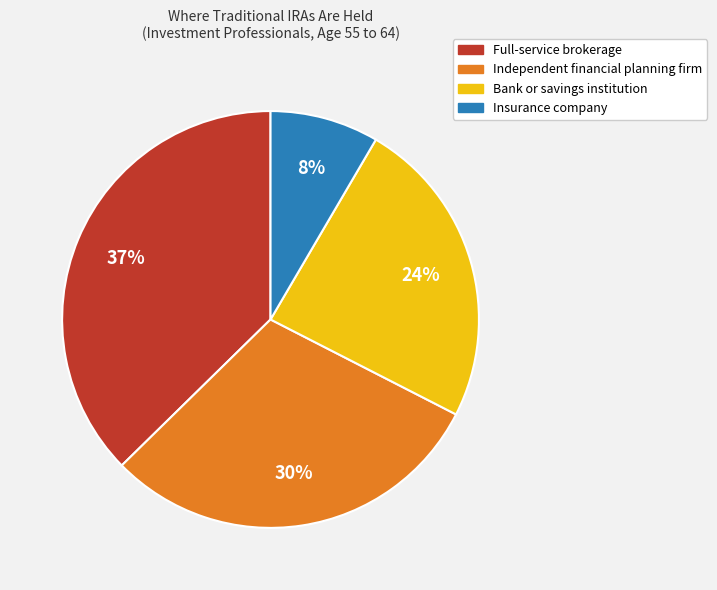

To the nearest percent, what portion does Insurance company represent?

8%